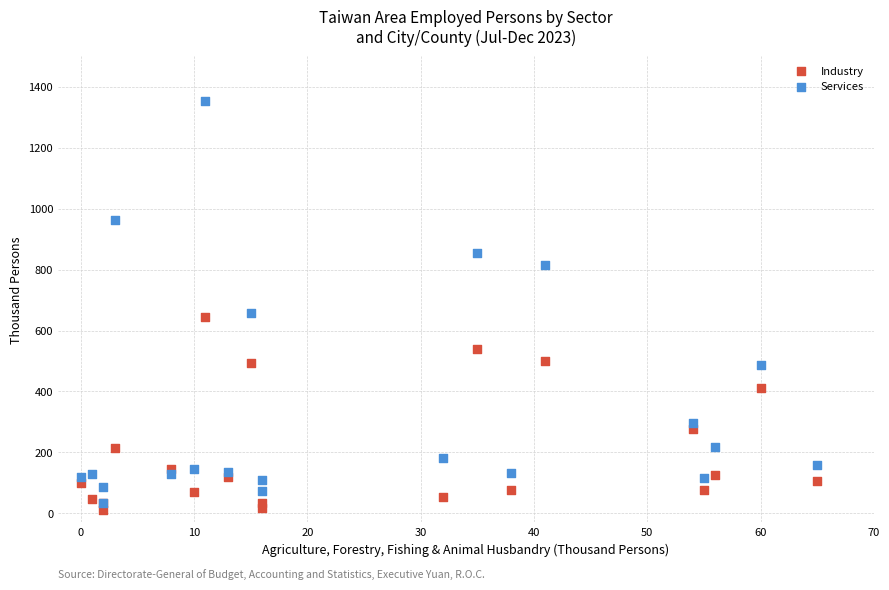

In the Industry series, what Y value is closest to 327?

278